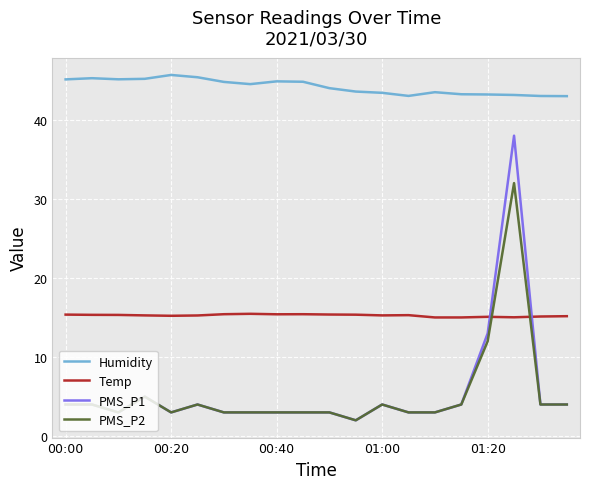

Which series has the widest spread of values?

PMS_P1